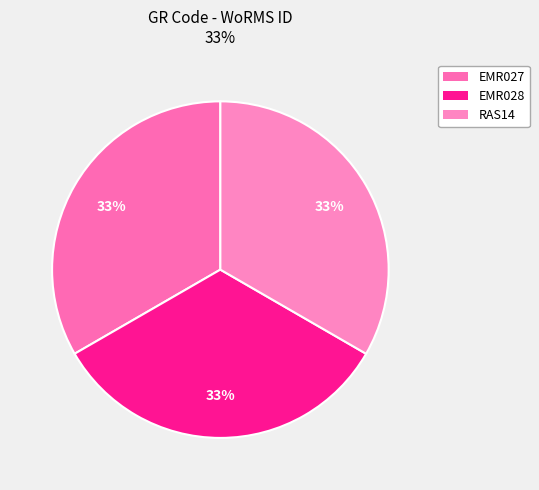

How many segments does this pie chart have?

3